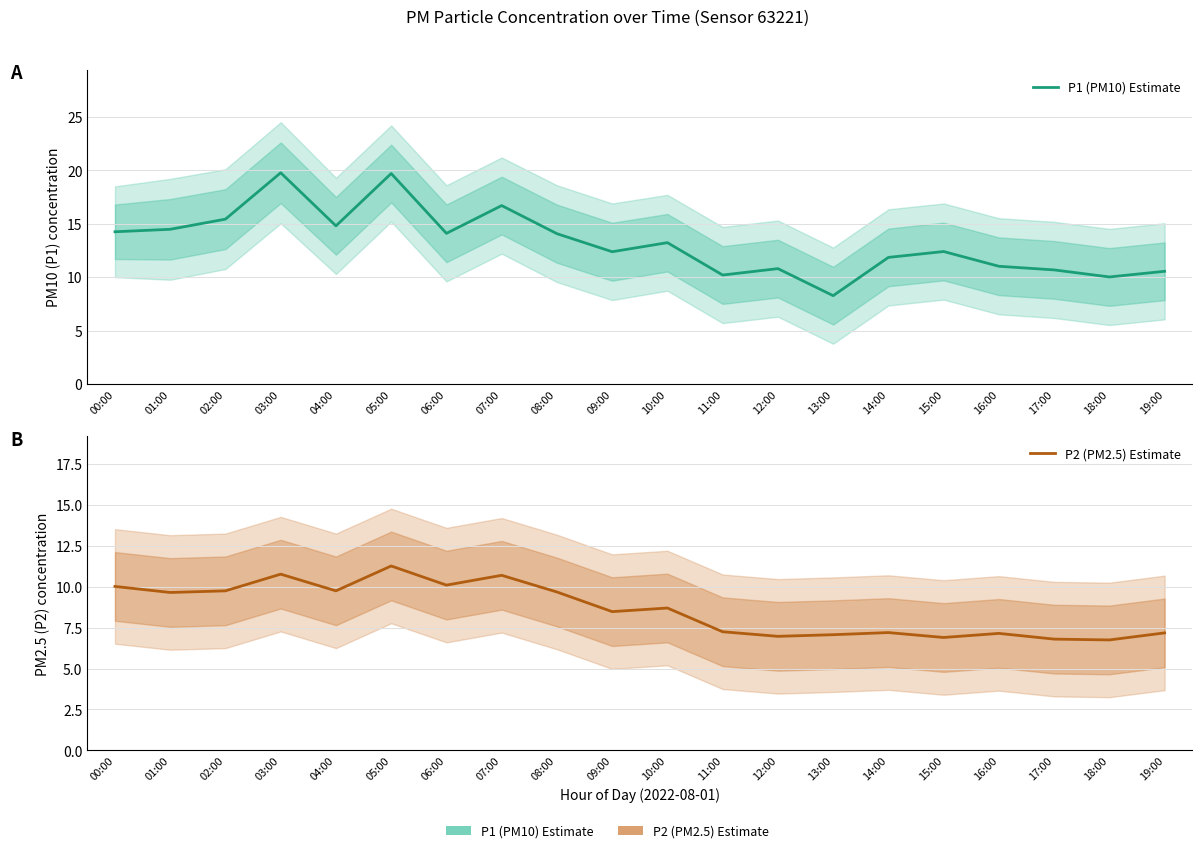

Count the number of data series in this chart.

2